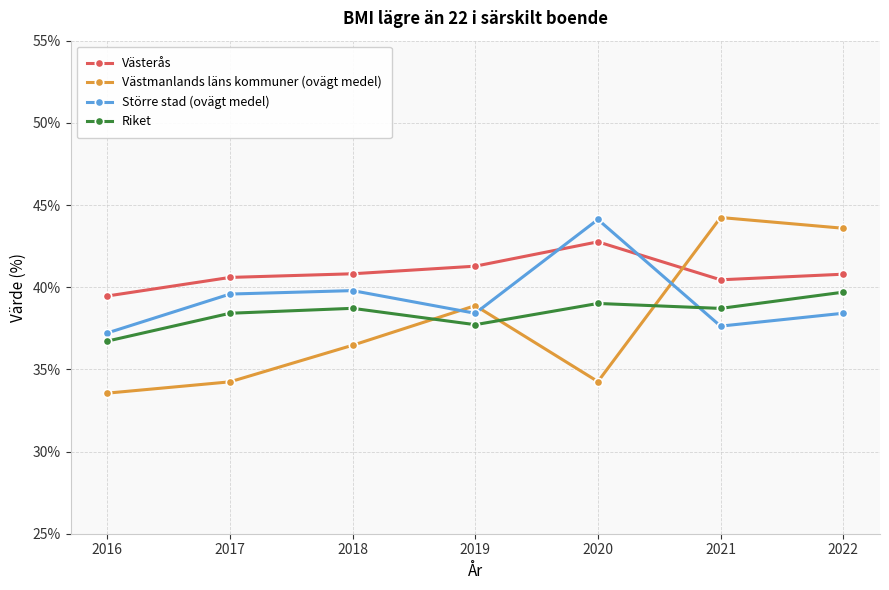

True or false: Västerås and Riket intersect in this chart.

False